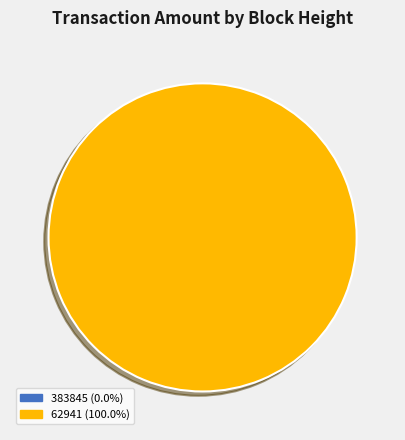

Rank the categories by value from lowest to highest.

383845, 62941